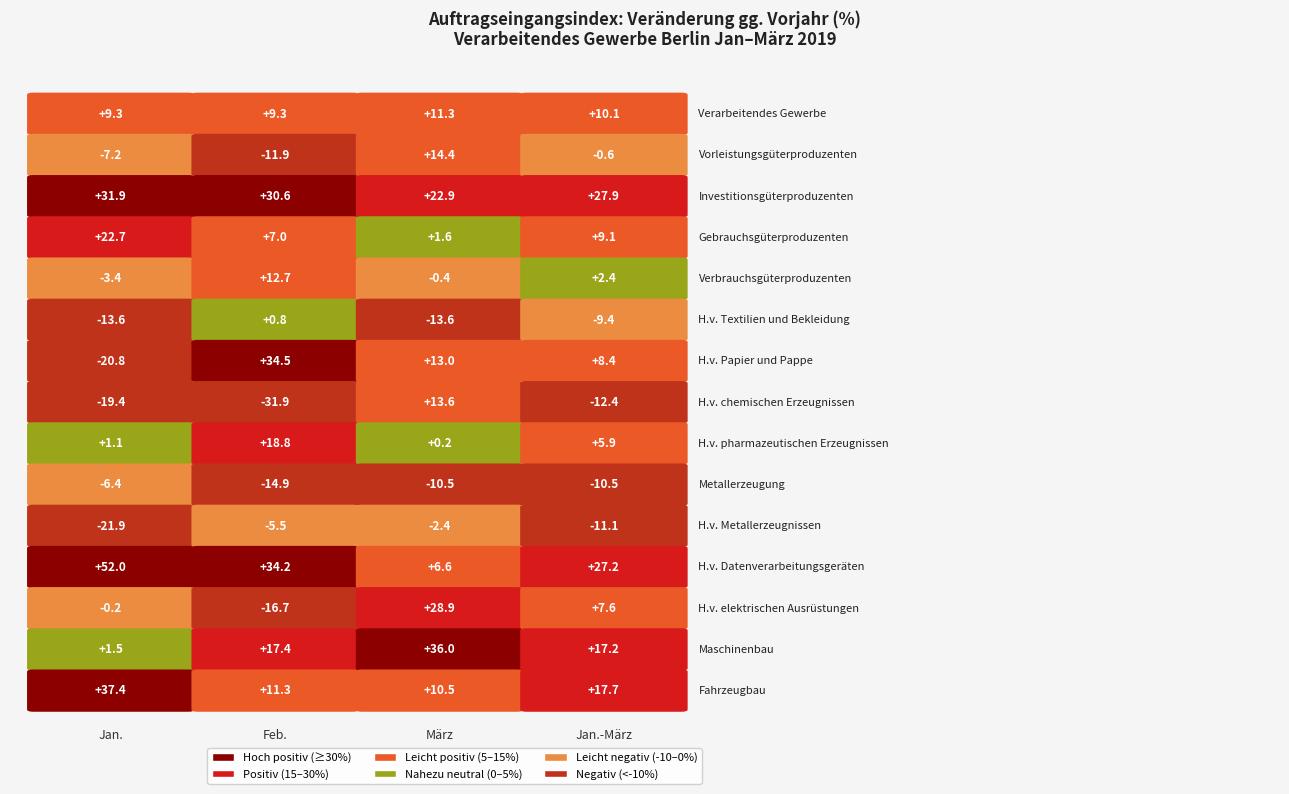

What is the difference between the Vorleistungsgüterproduzenten values at Feb. and März?

26.3